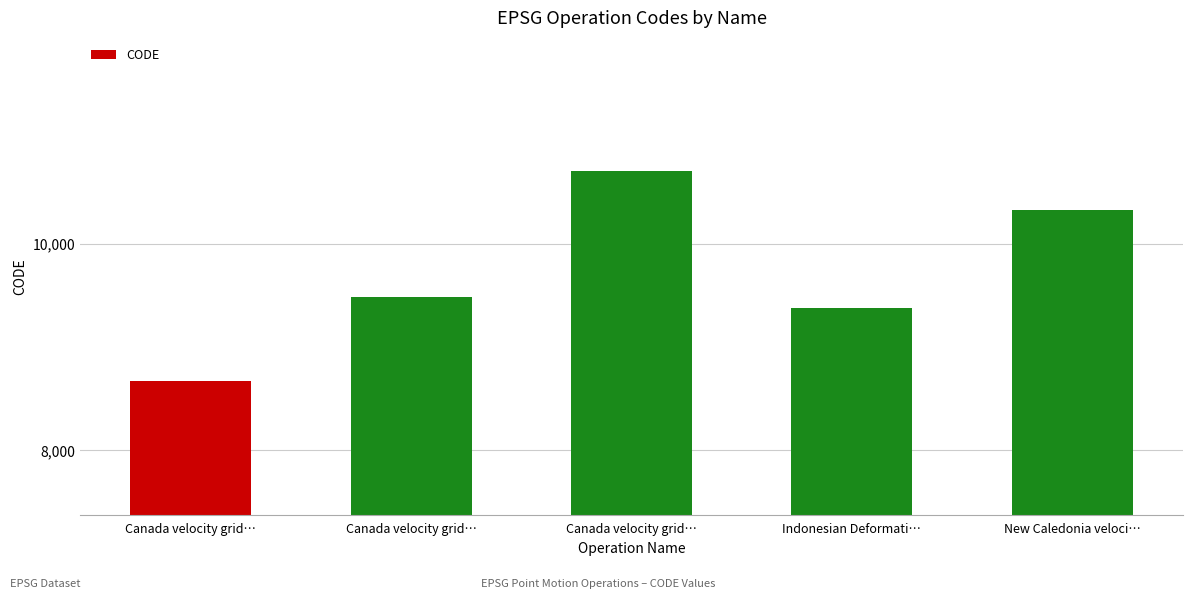

Does the chart contain any negative values?

No